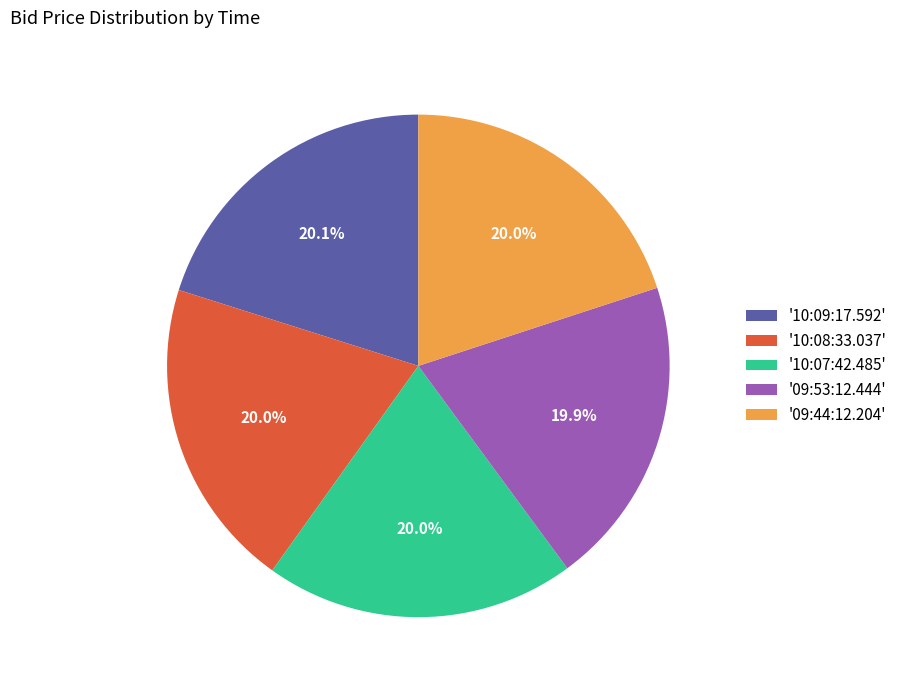

Combined, what portion of the pie is '09:53:12.444' and '10:09:17.592'?

40.0%